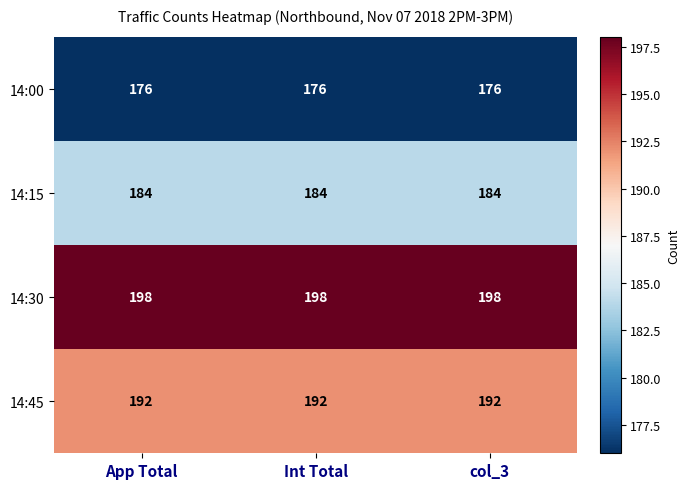

Which series has the largest total across all categories?

14:30